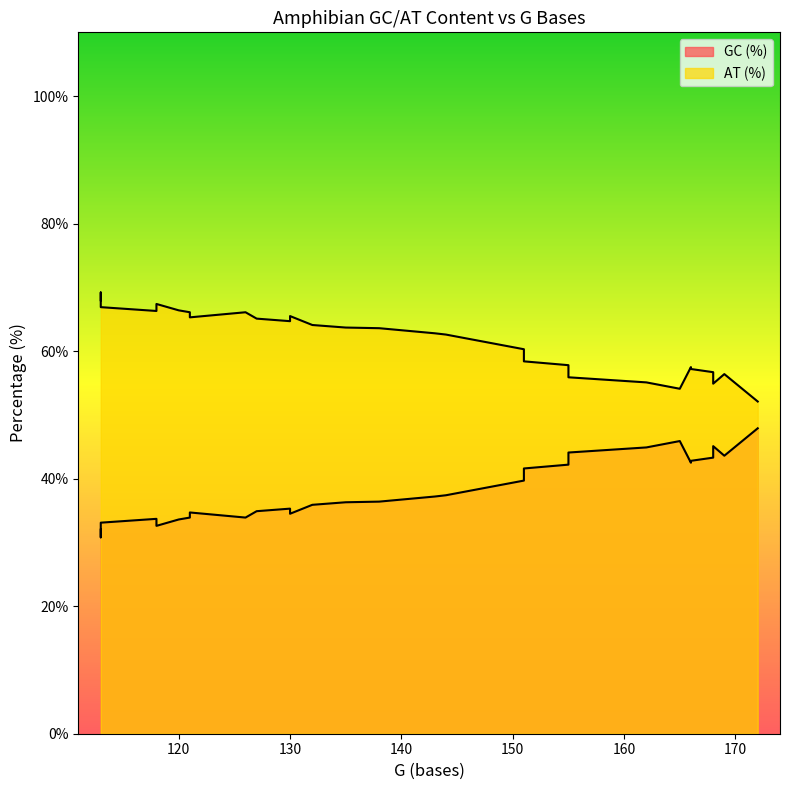

What are all the series names shown in the legend?

GC (%), AT (%)